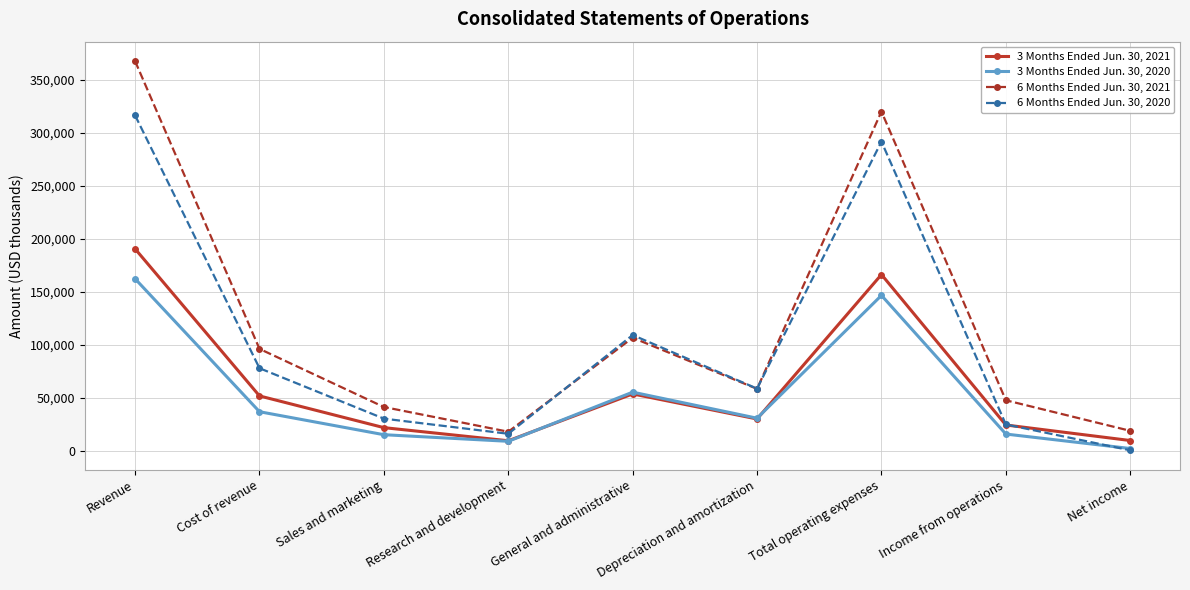

What is the difference between the 3 Months Ended Jun. 30, 2020 values at Net income and Total operating expenses?

144505